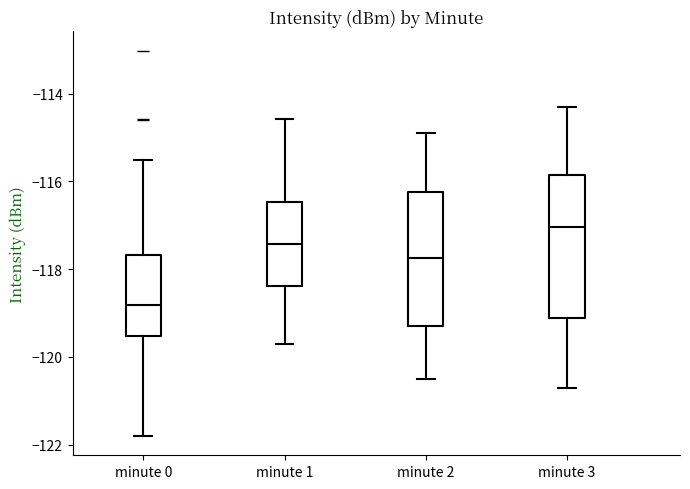

Reading left to right, read every box against the y-axis: the position of its median line, the range the box covers, and the ends of its whiskers. The values are not printed on the chart, so give them approximately, as read against the axis.

minute 0: median -118.8, box -119.6 to -117.6, whiskers -121.8 to -115.6
minute 1: median -117.4, box -118.4 to -116.4, whiskers -119.6 to -114.6
minute 2: median -117.8, box -119.2 to -116.2, whiskers -120.4 to -114.8
minute 3: median -117.0, box -119.2 to -115.8, whiskers -120.6 to -114.2